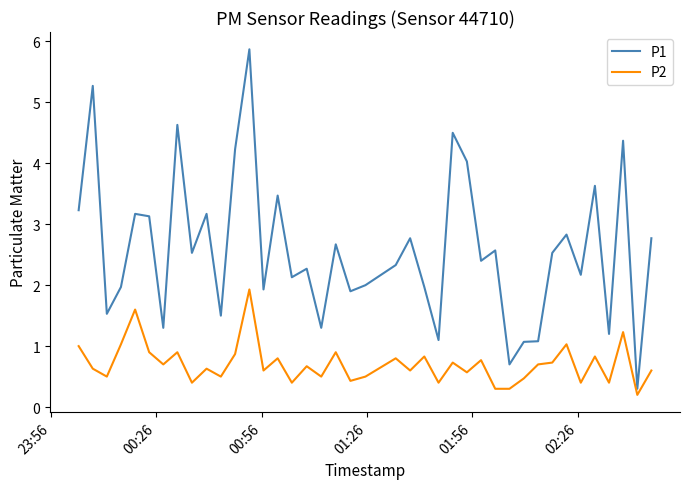

Which series has the widest spread of values?

P1